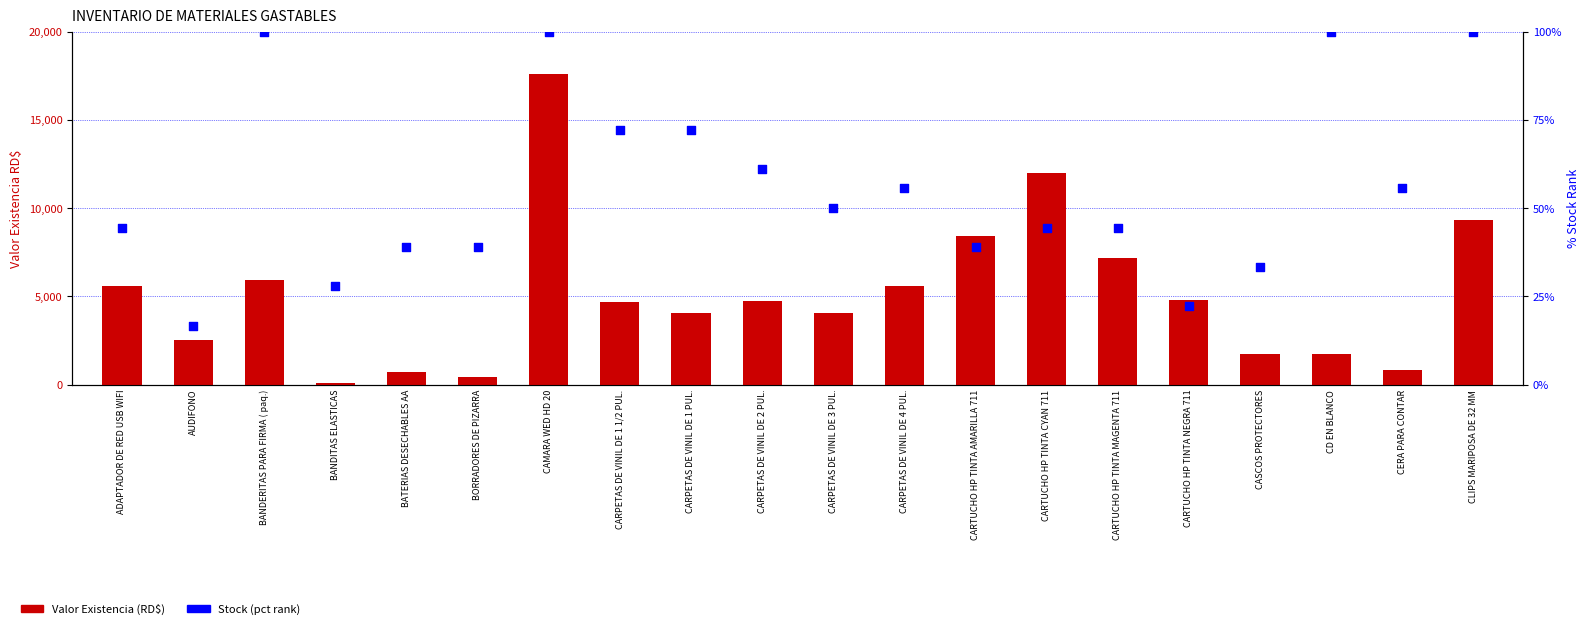

Which series has the largest Y range (max minus min)?

Valor Existencia (RD$)